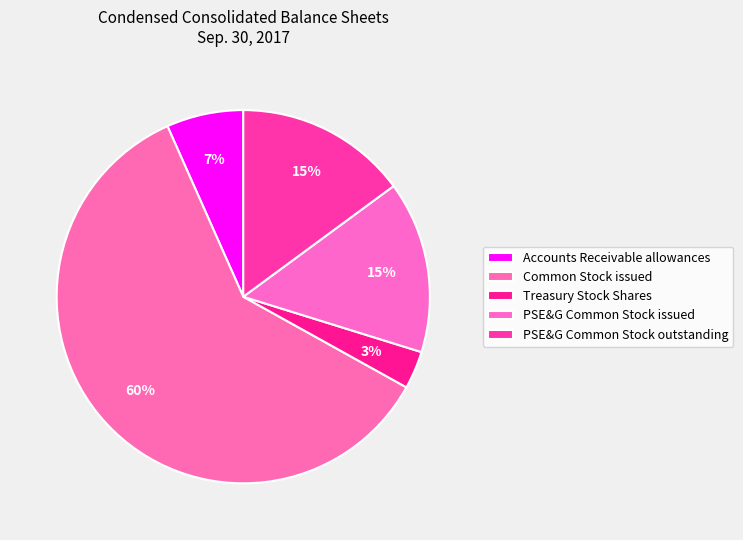

What percentage is the Accounts Receivable allowances slice, to the nearest percent?

7%